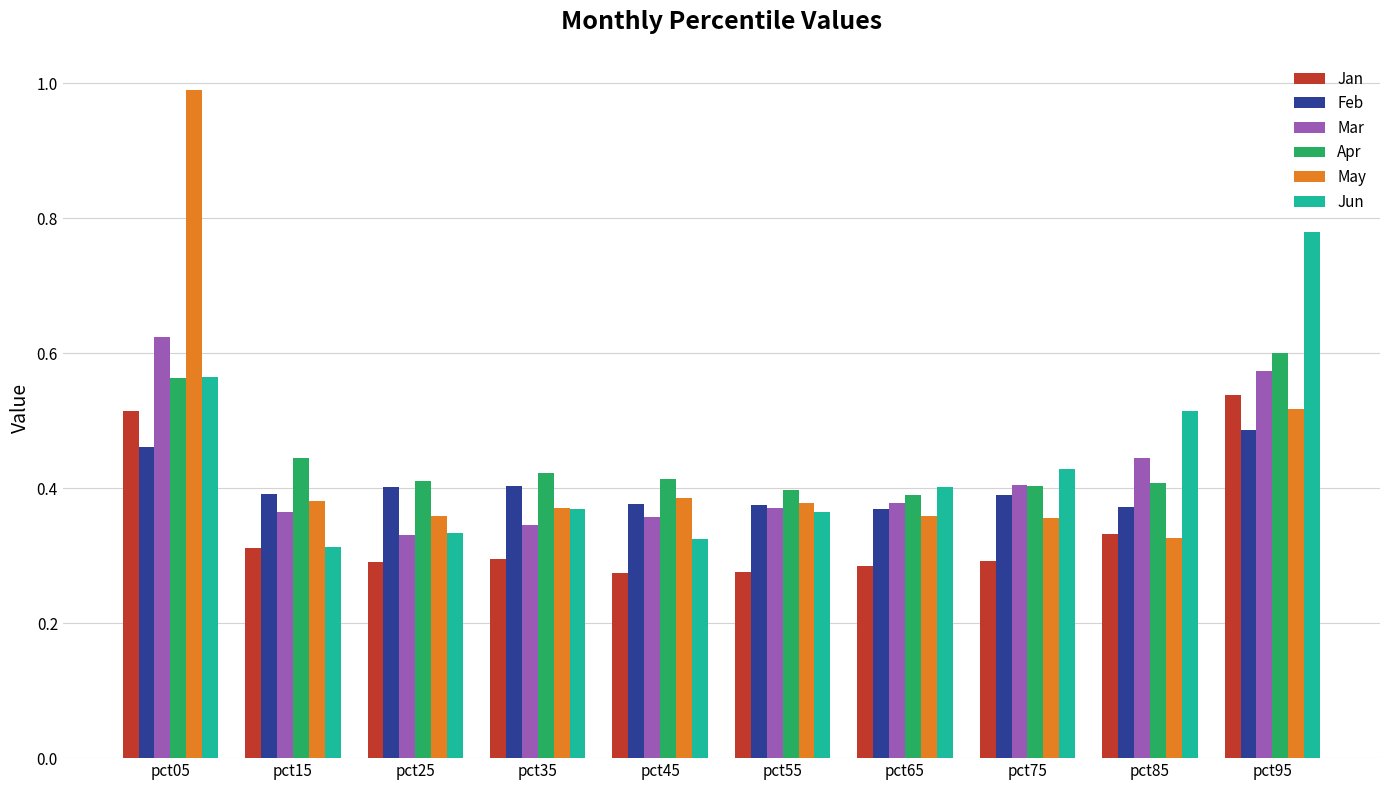

Which category has the highest value in the Jan series?

pct95